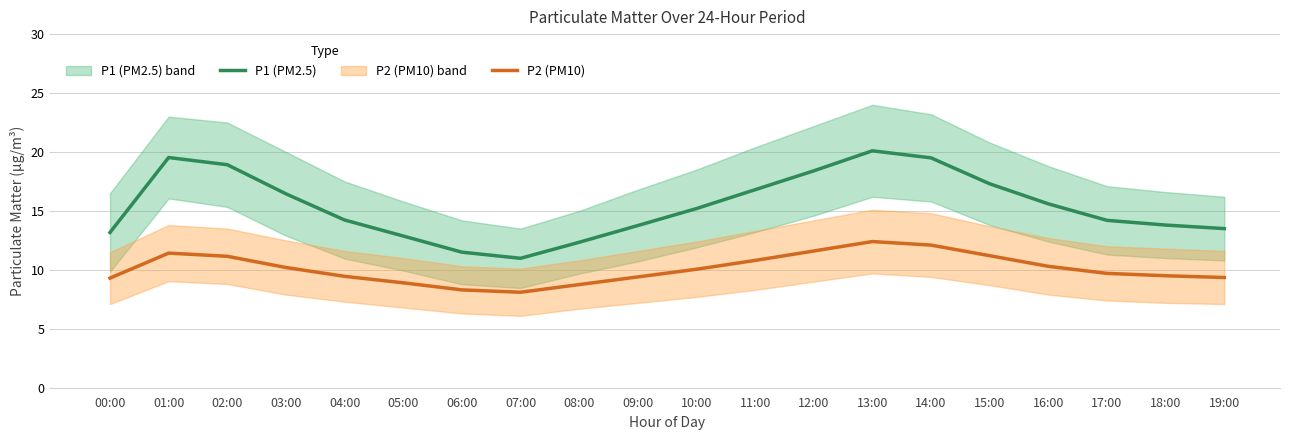

Does the chart display data point markers on the line(s)?

No